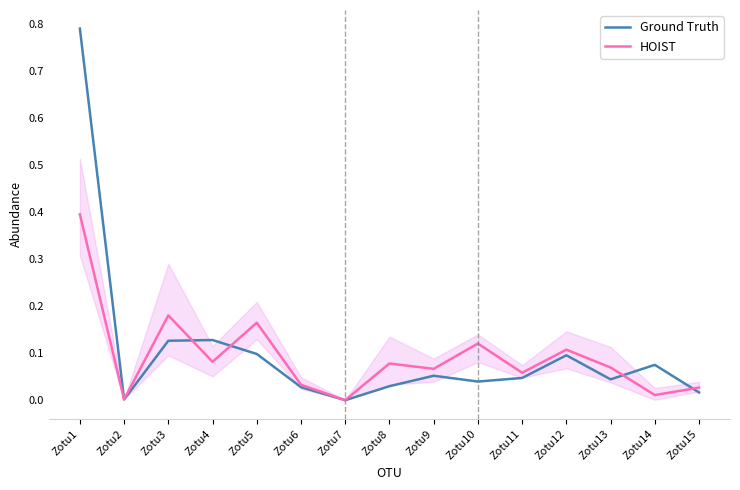

Reading left to right, list all the values displayed in this chart.

Ground Truth: Zotu1=0.8	Zotu2=0.0	Zotu3=0.1	Zotu4=0.1	Zotu5=0.1	Zotu6=0.0	Zotu7=0.0	Zotu8=0.0	Zotu9=0.1	Zotu10=0.0	Zotu11=0.0	Zotu12=0.1	Zotu13=0.0	Zotu14=0.1	Zotu15=0.0
HOIST: Zotu1=0.4	Zotu2=0.0	Zotu3=0.2	Zotu4=0.1	Zotu5=0.2	Zotu6=0.0	Zotu7=0.0	Zotu8=0.1	Zotu9=0.1	Zotu10=0.1	Zotu11=0.1	Zotu12=0.1	Zotu13=0.1	Zotu14=0.0	Zotu15=0.0